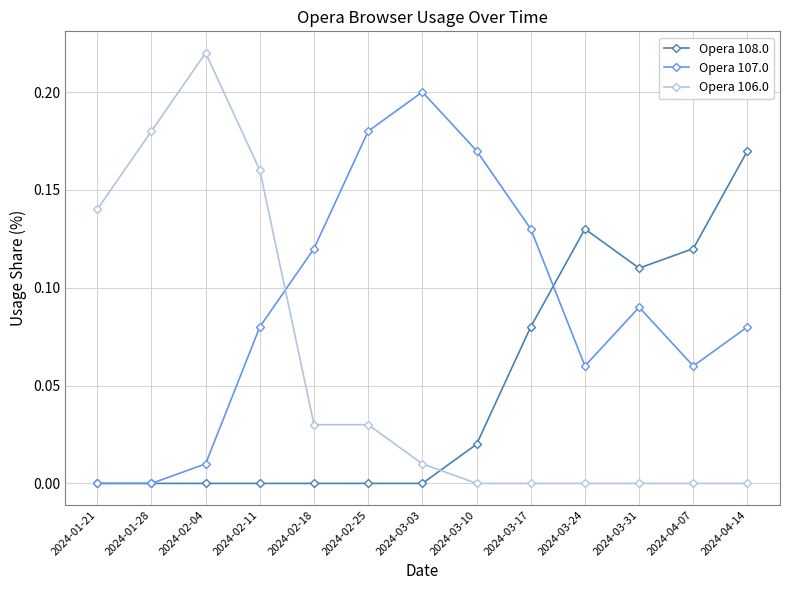

The value of Opera 107.0 at 2024-03-17 is 0.2. True or false?

False